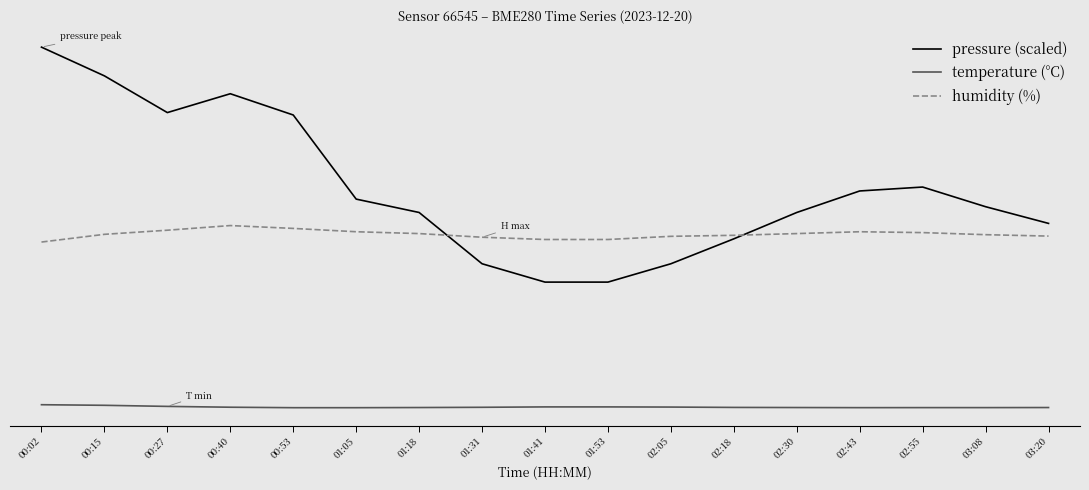

Which series changed the most between 00:27 and 02:55?

pressure (scaled)